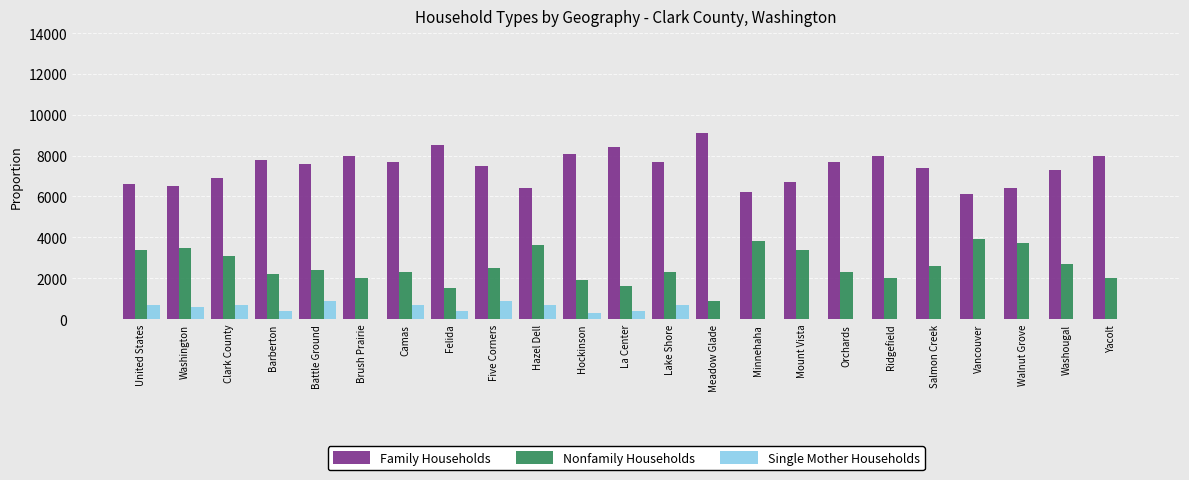

What value does the Single Mother Households series have at Hazel Dell?

700.0